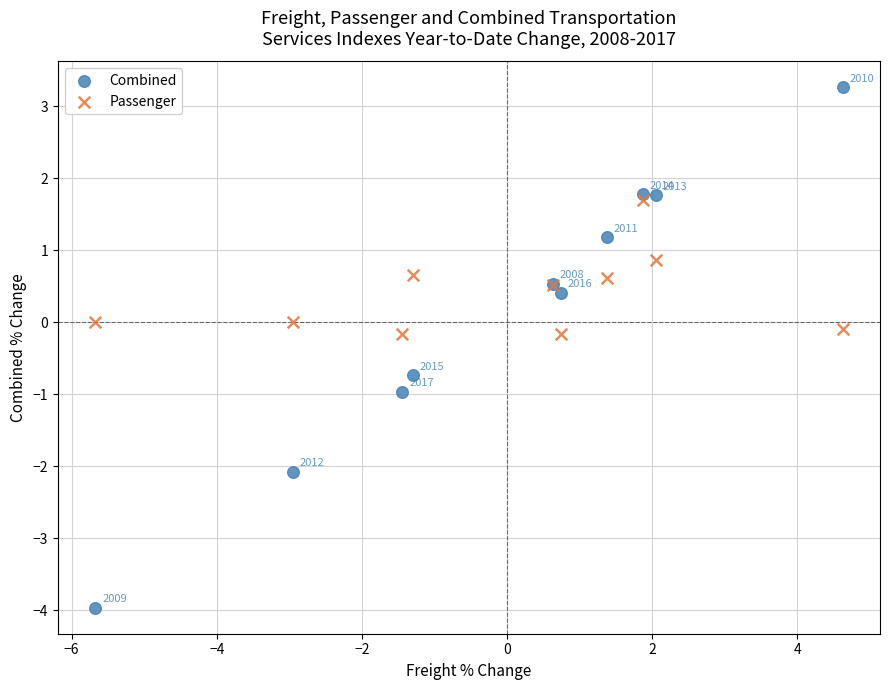

In the Combined series, what Y value is closest to 0?

0.4